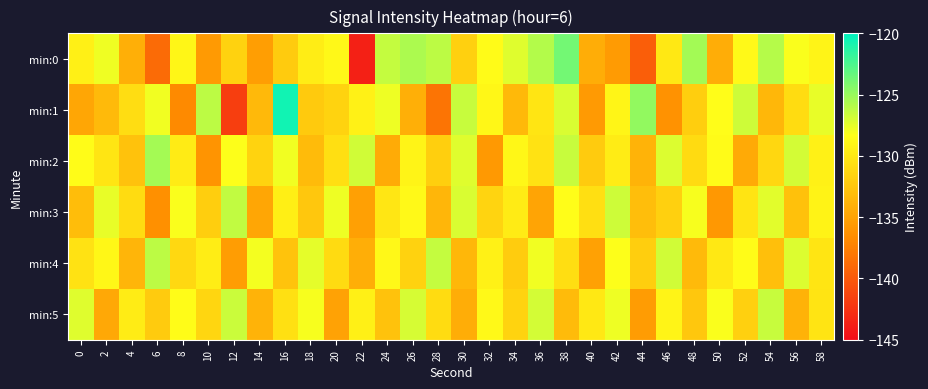

Which label corresponds to the largest value in the chart?

16